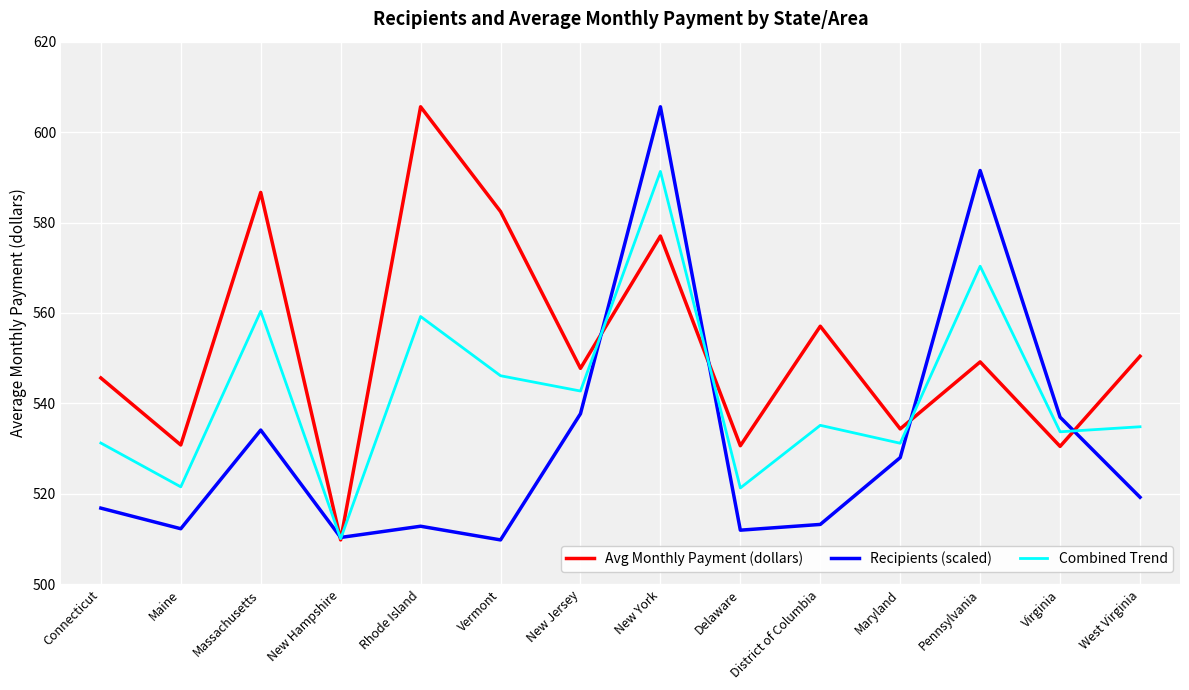

List the series in order of their overall mean, lowest first.

Recipients (scaled), Combined Trend, Avg Monthly Payment (dollars)